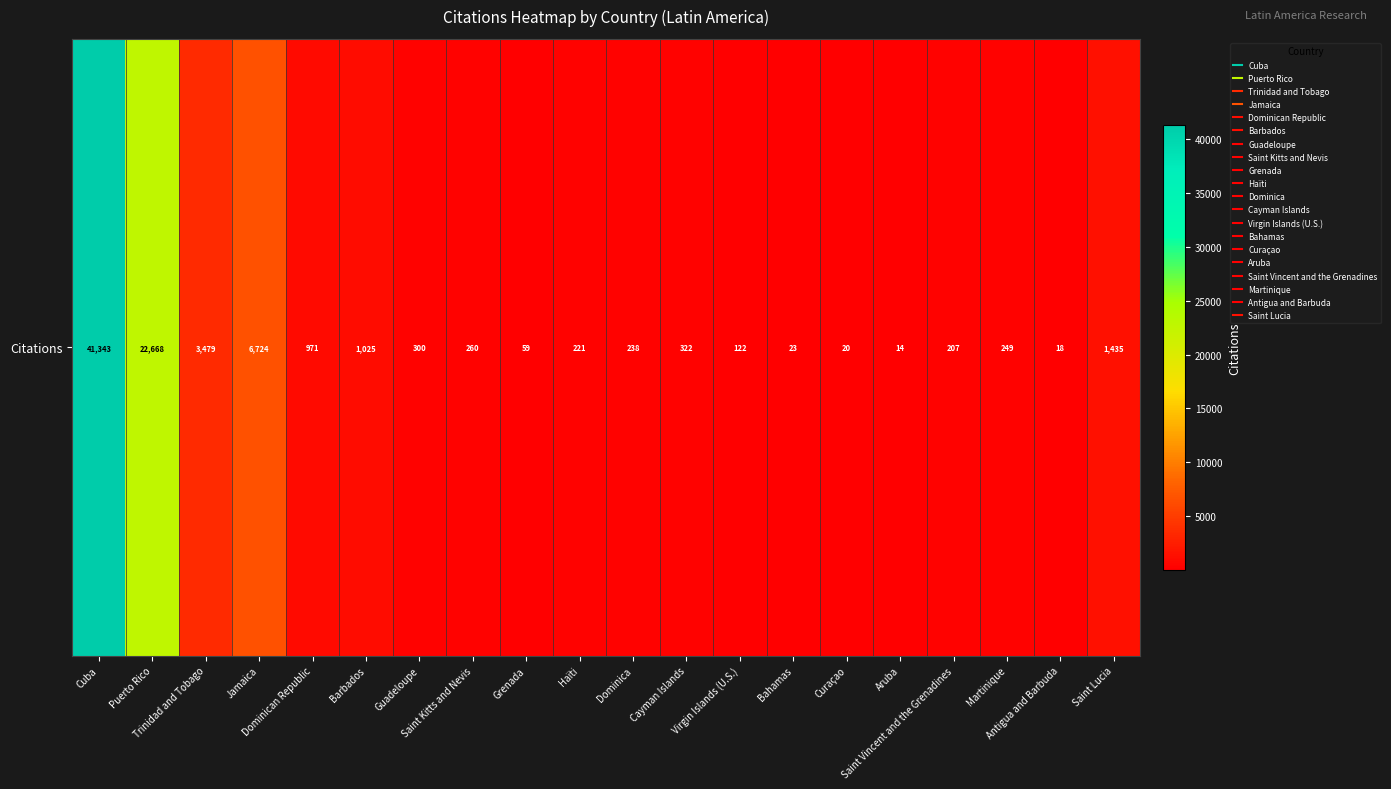

The chart shows a value of 207 at Saint Vincent and the Grenadines. True or false?

True